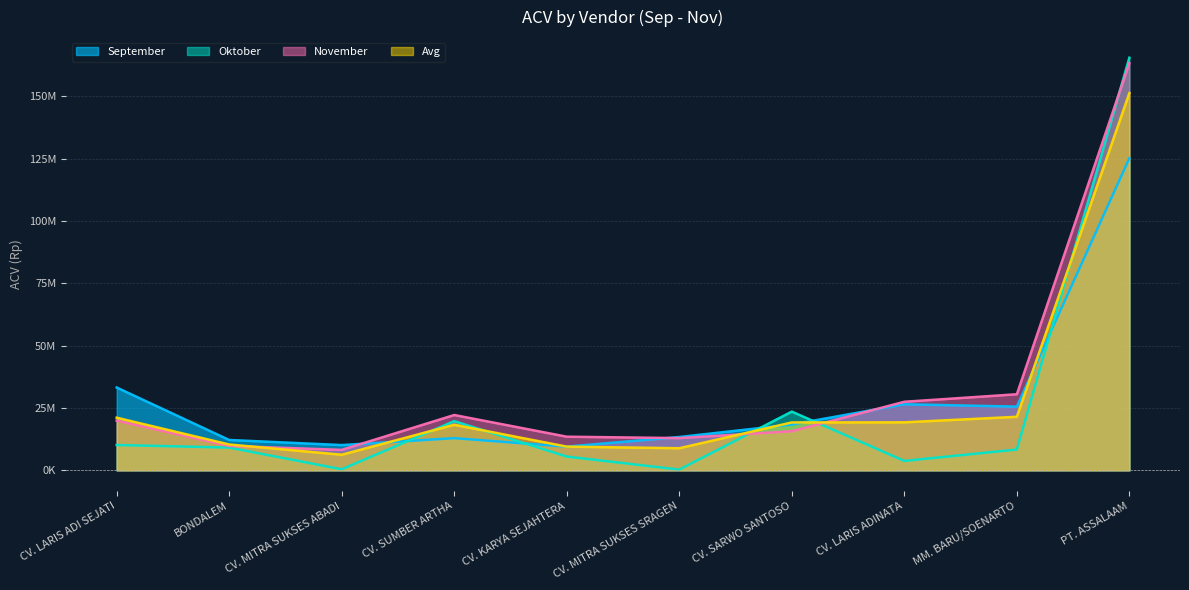

Which series has the widest spread of values?

Oktober